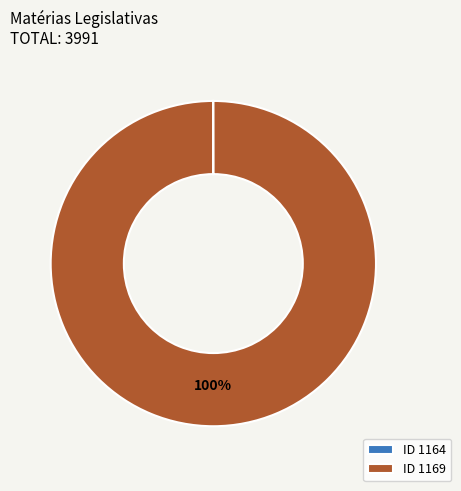

Is it true that ID 1169 is 100% of the pie?

True